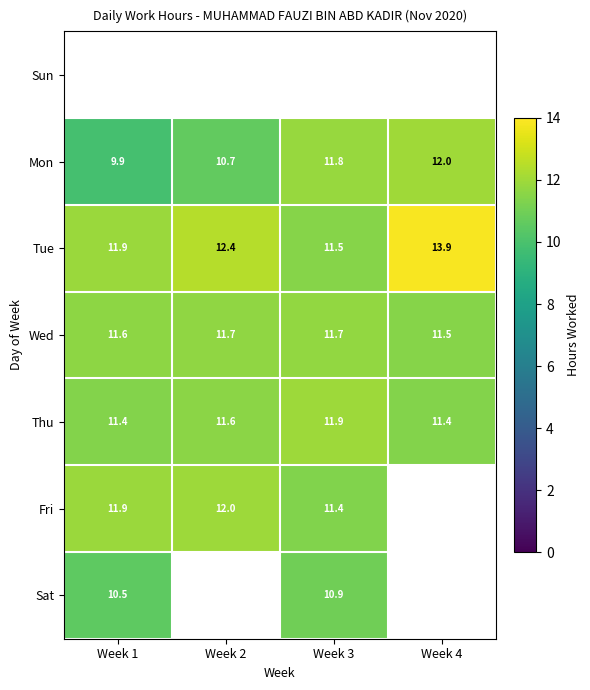

The Sat series shows 10.9 at Week 3. True or false?

True